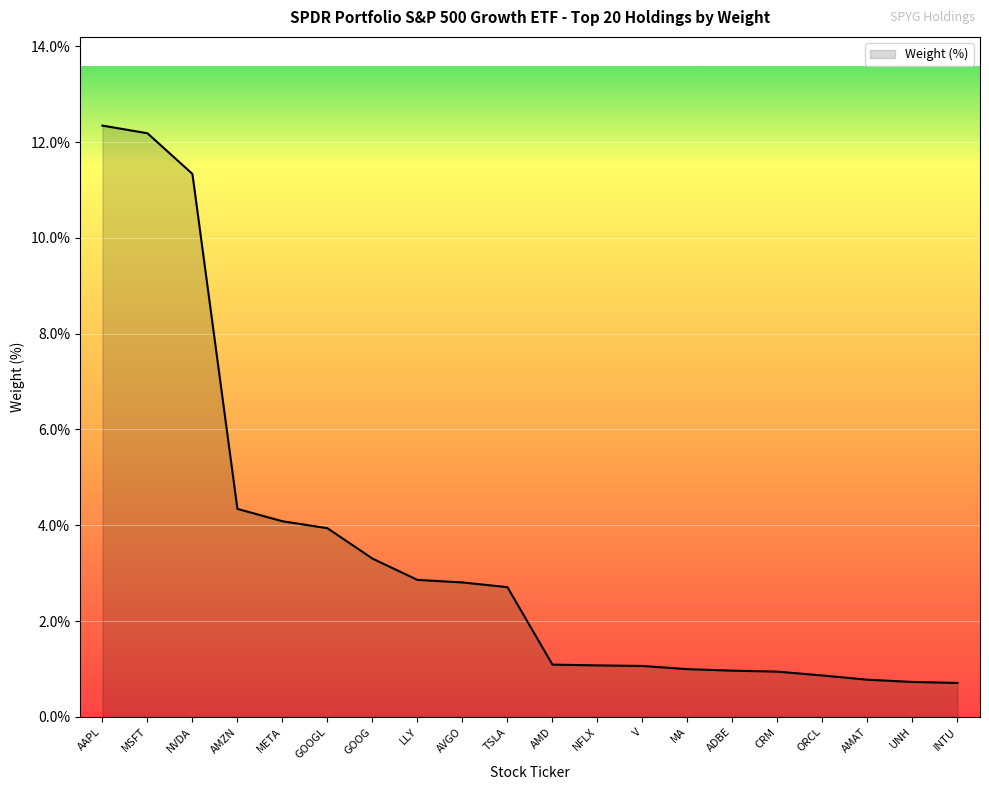

The value at AAPL is 5.2. True or false?

False